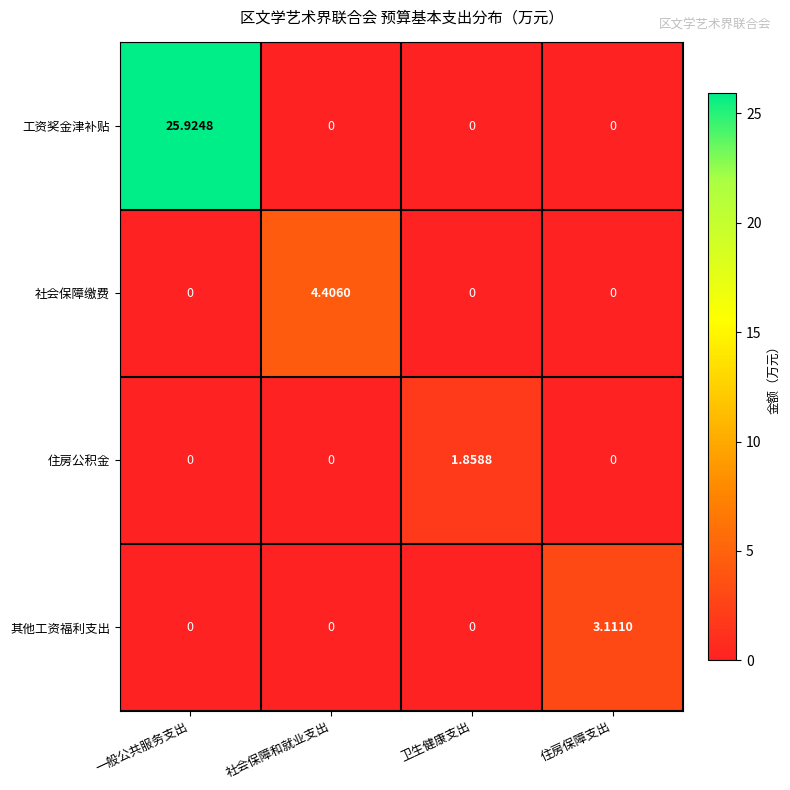

Is the value of 其他工资福利支出 at 一般公共服务支出 greater than the value of 社会保障缴费 at 社会保障和就业支出?

No